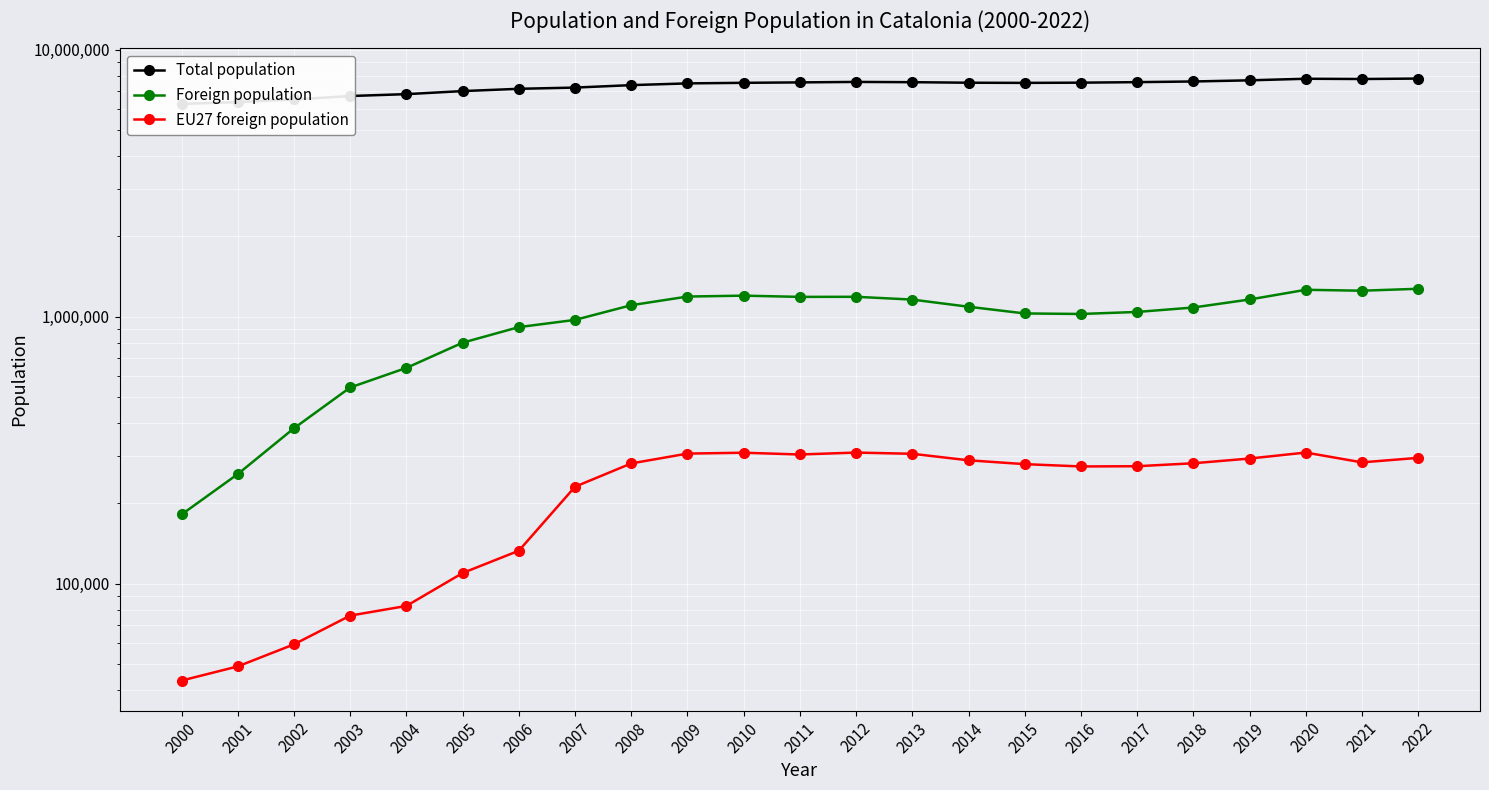

Reading left to right, list all the values displayed in this chart.

Total population: 2000=6261999	2001=6361365	2002=6506440	2003=6704146	2004=6813319	2005=6995206	2006=7134697	2007=7210508	2008=7364078	2009=7475420	2010=7512381	2011=7539618	2012=7570908	2013=7553650	2014=7518903	2015=7508106	2016=7522596	2017=7555830	2018=7600065	2019=7675217	2020=7780479	2021=7763362	2022=7792611
Foreign population: 2000=181590	2001=257320	2002=382020	2003=543008	2004=642846	2005=798904	2006=913757	2007=972507	2008=1103790	2009=1189279	2010=1198538	2011=1185852	2012=1186779	2013=1158472	2014=1089214	2015=1028069	2016=1023398	2017=1041362	2018=1082099	2019=1159427	2020=1260619	2021=1250665	2022=1271810
EU27 foreign population: 2000=43353	2001=48986	2002=59253	2003=75915	2004=82527	2005=109606	2006=132850	2007=230705	2008=282043	2009=306999	2010=309290	2011=304597	2012=309699	2013=306466	2014=289723	2015=280266	2016=274746	2017=275288	2018=282410	2019=294140	2020=309759	2021=284593	2022=295896